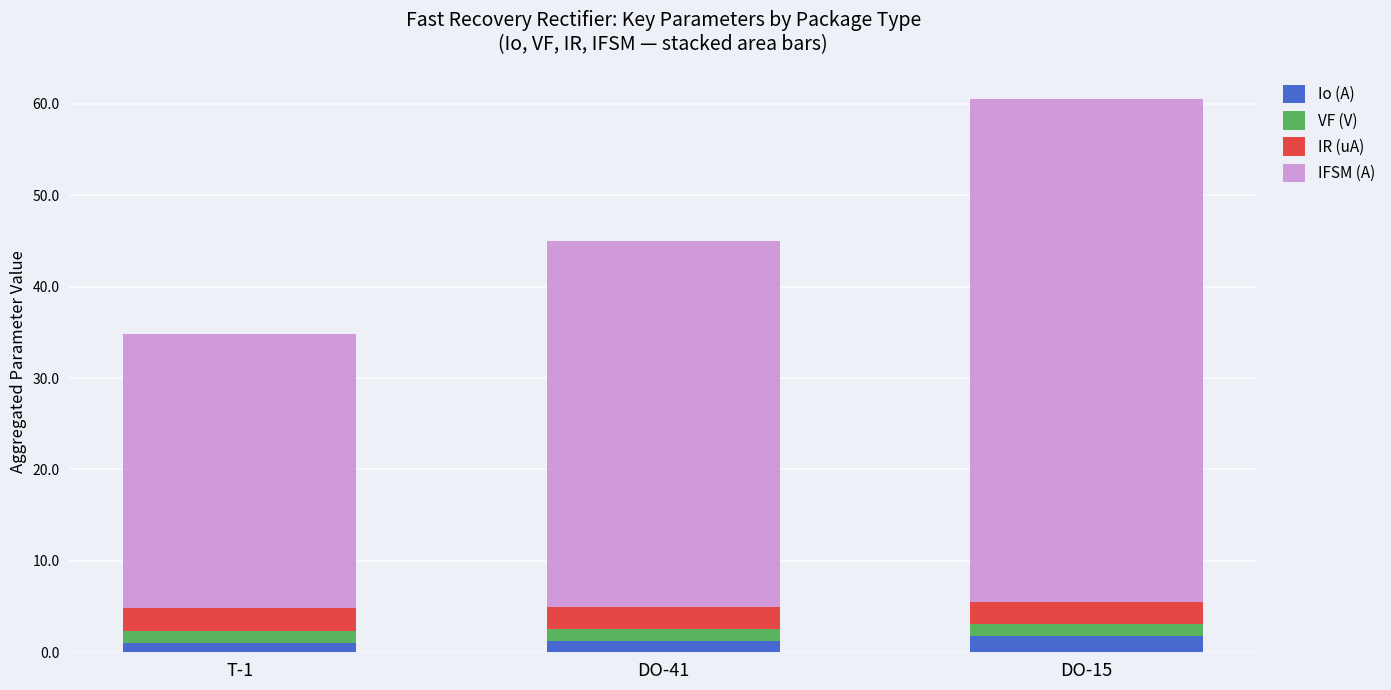

What is the highest value of the Io (A) series?

1.8